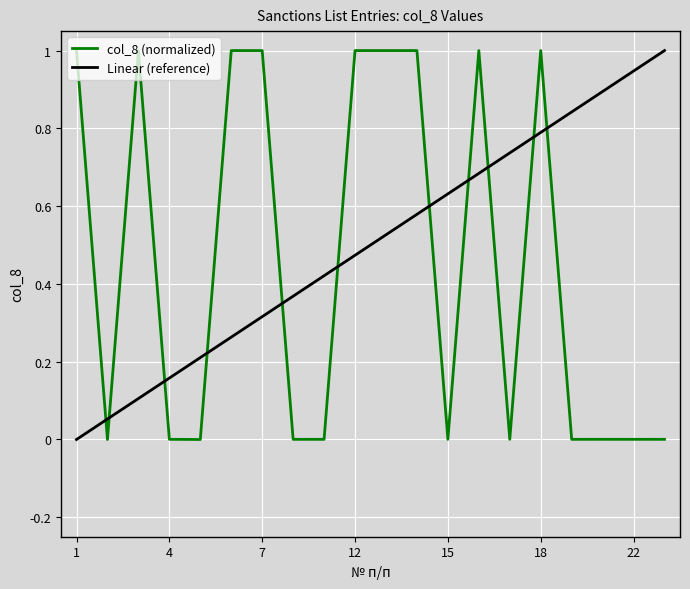

True or false: Linear (reference) and col_8 (normalized) cross at least once.

True